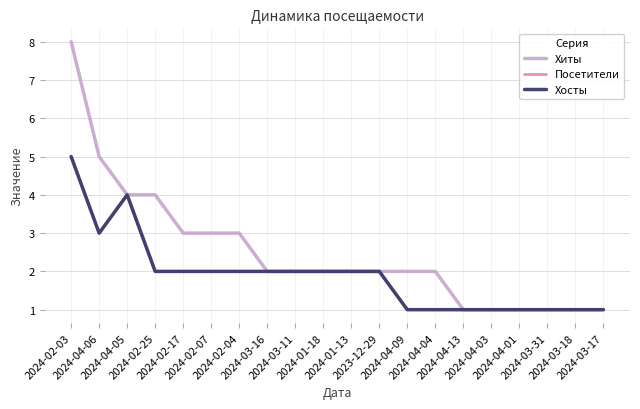

Which series has the largest total across all categories?

Хиты